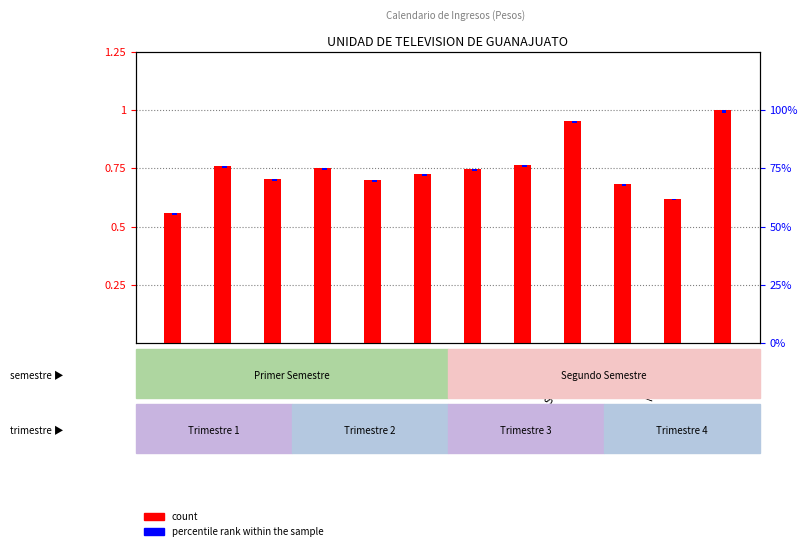

How many bars are there in total?

24